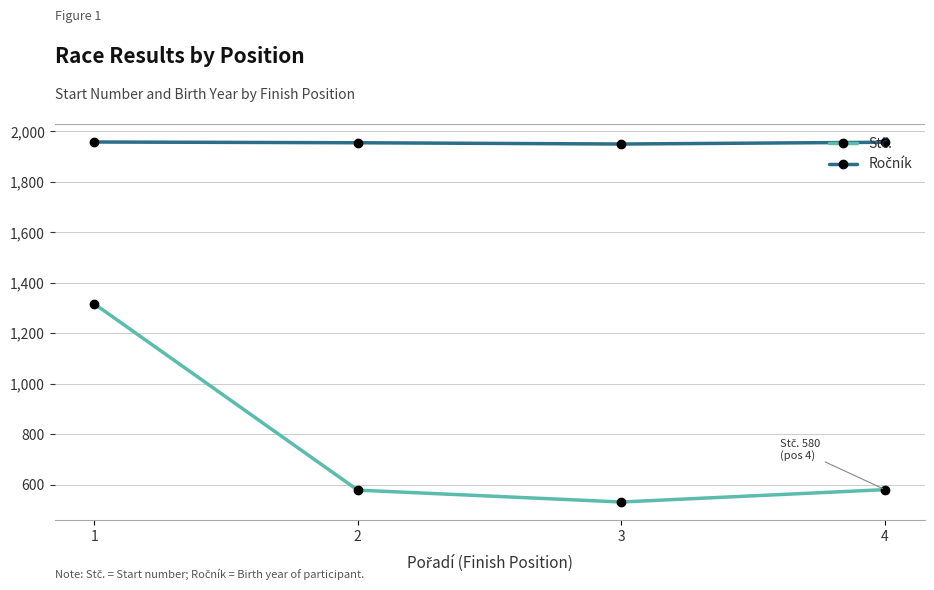

What is the spread (max minus min) of values at 2?

1377